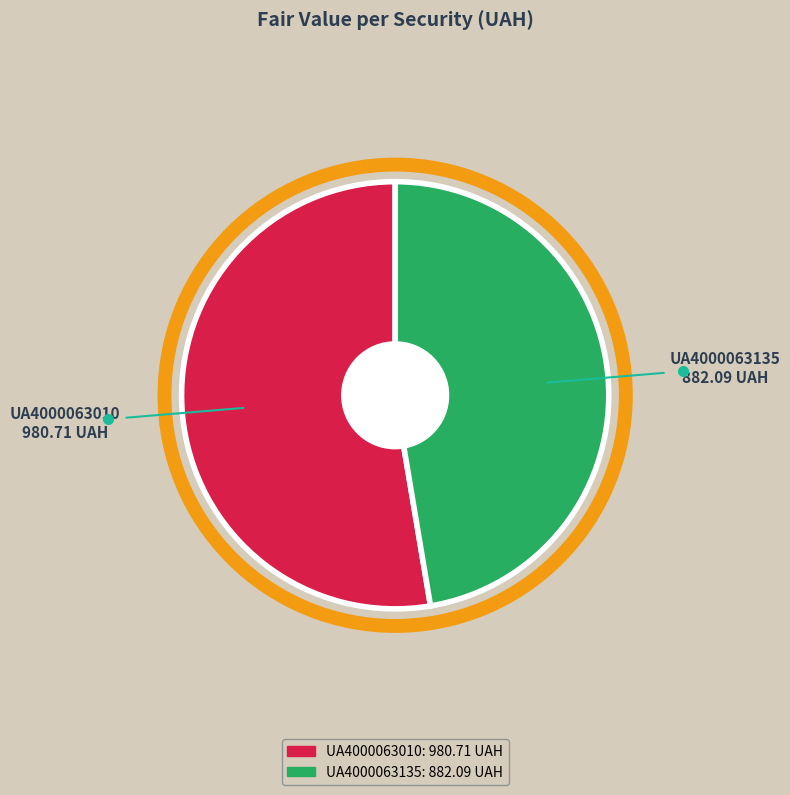

Is there a majority slice in this chart?

Yes